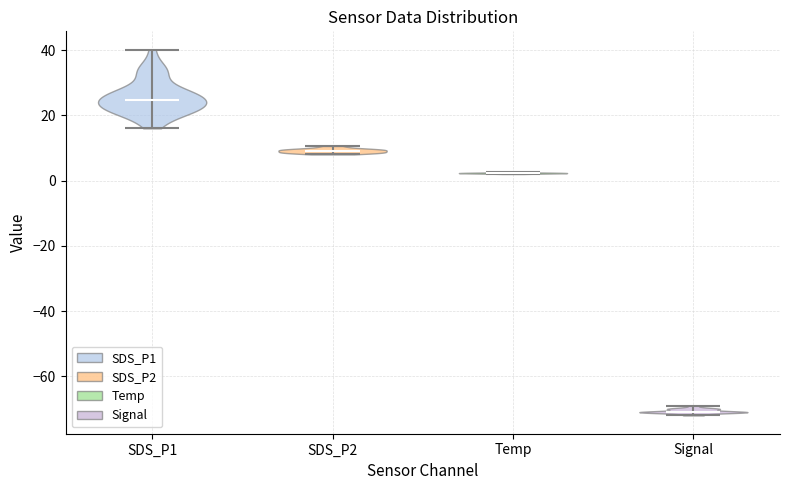

Which violin has the highest median line?

SDS_P1